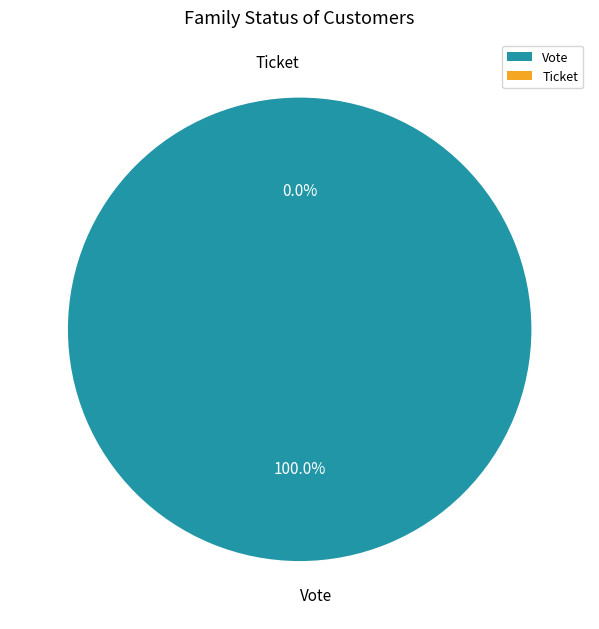

Which category accounts for the majority?

Vote